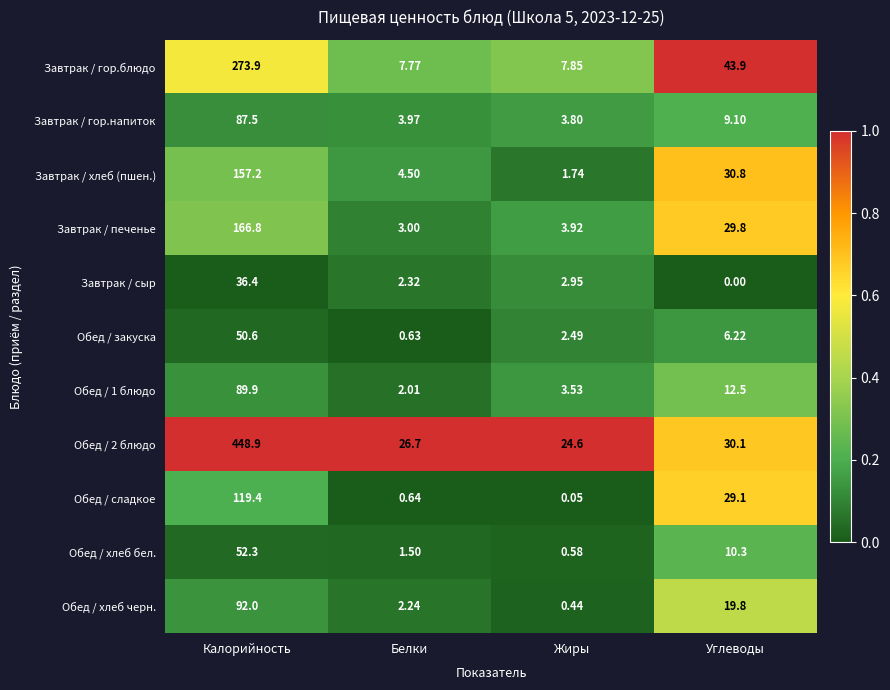

Which series changed the most between Жиры and Углеводы?

Завтрак / гор.блюдо